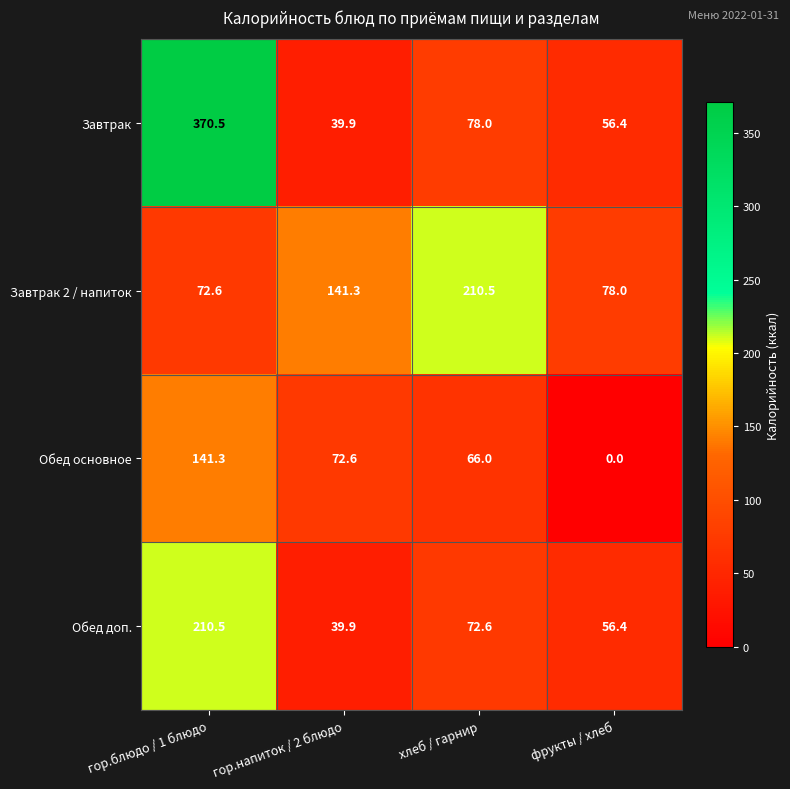

The Завтрак series shows 370.5 at гор.блюдо / 1 блюдо. True or false?

True